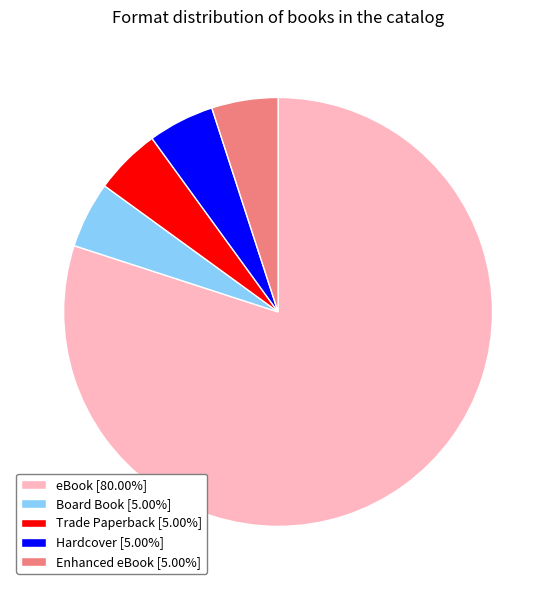

Combined, do Board Book [5.00%] and Trade Paperback [5.00%] account for over 50%?

No